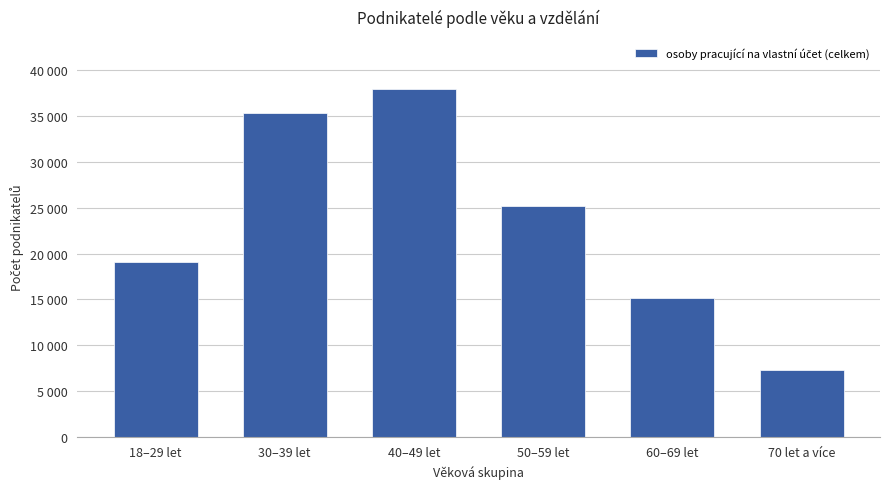

Where is the data nearest to the value 22579?

50–59 let